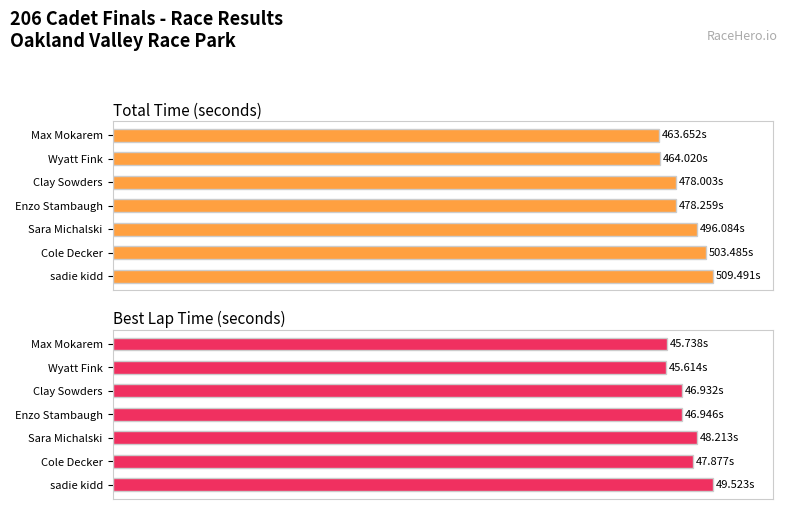

True or false: Total Time has a value of 166.3 at sadie kidd.

False